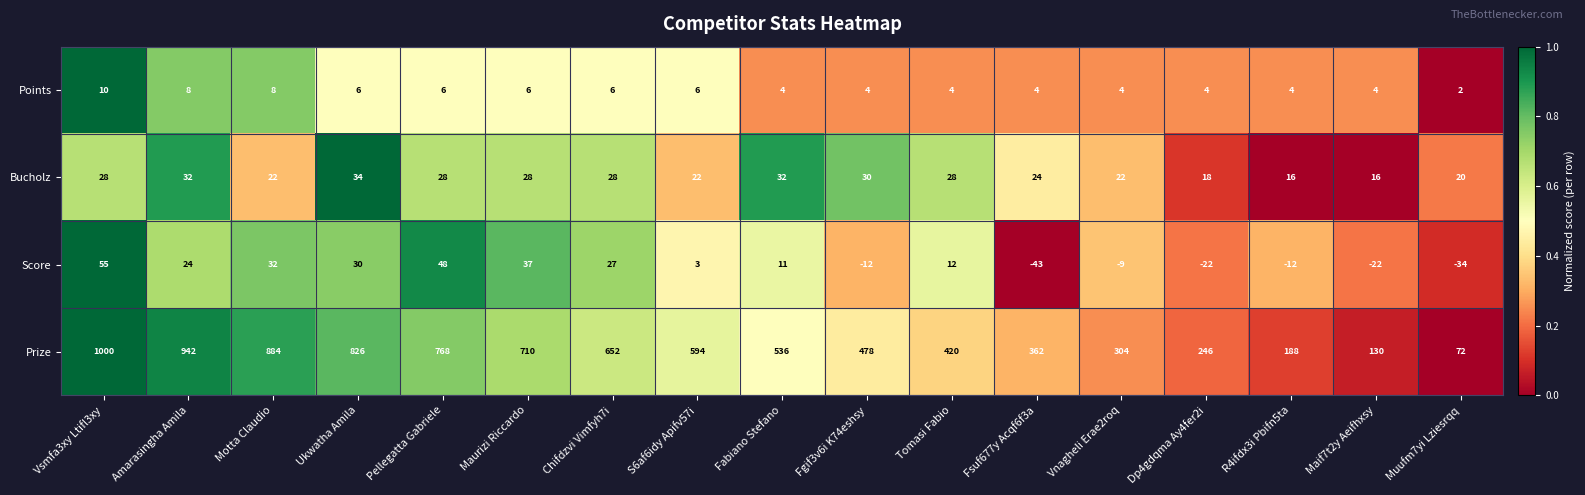

What is the average value of the Bucholz series?

25